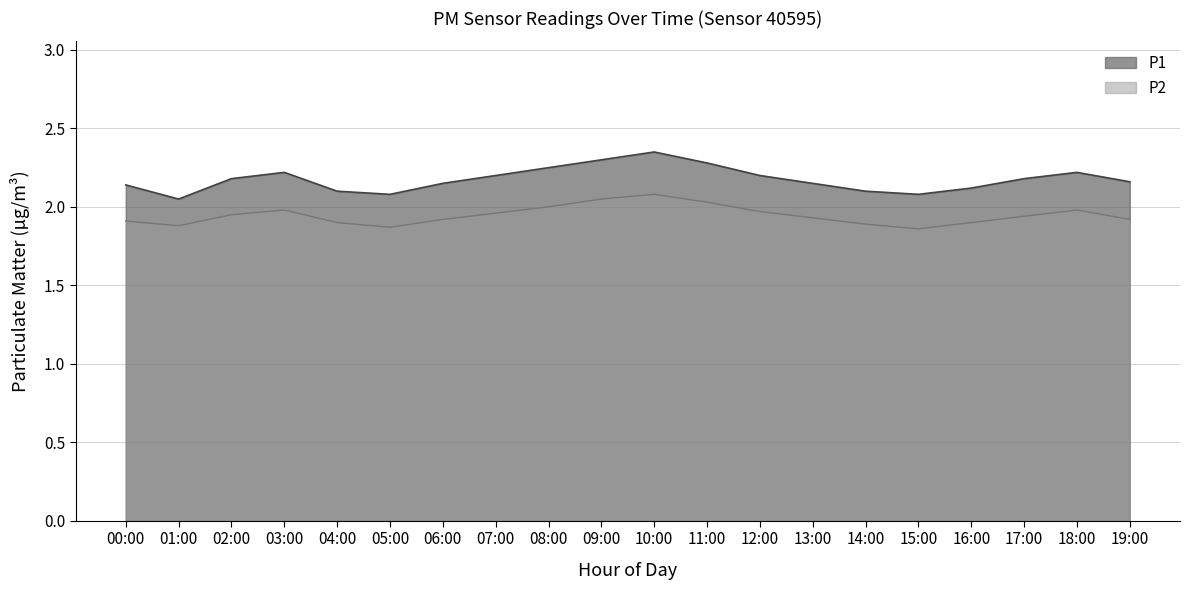

What is the smallest value displayed?

1.9